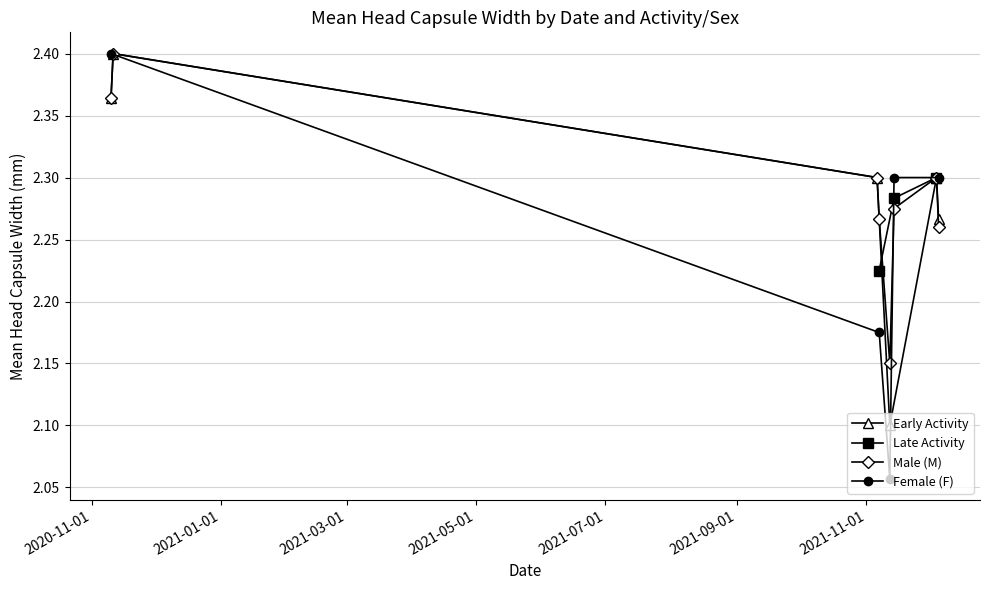

True or false: F - Mean Head Capsule Width and Early - Mean Head Capsule Width intersect in this chart.

False